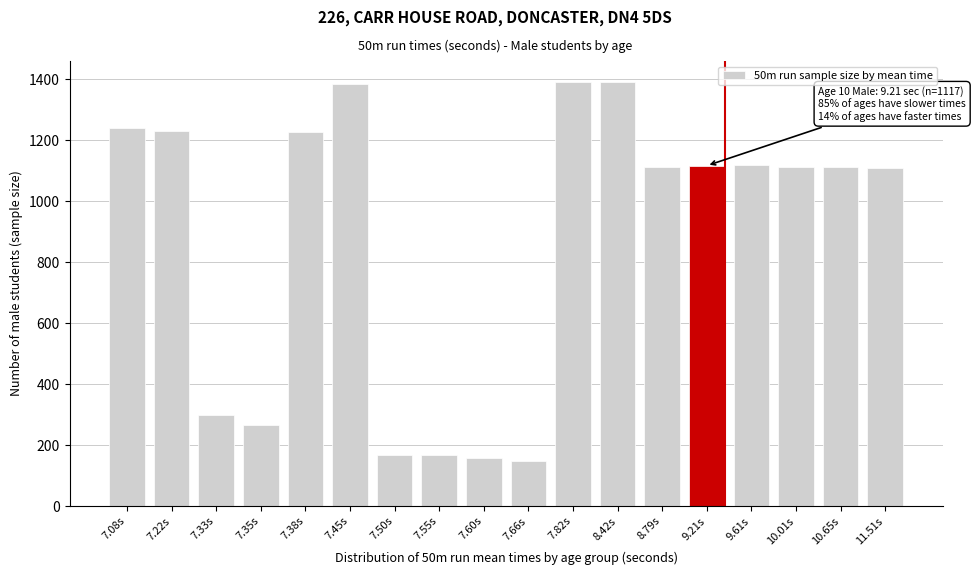

Is it true that the value at 7.22s is 581?

False